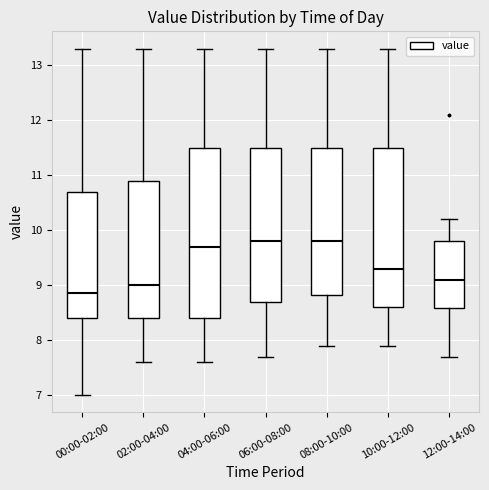

Reading left to right, read every box against the y-axis: the position of its median line, the range the box covers, and the ends of its whiskers. The values are not printed on the chart, so give them approximately, as read against the axis.

00:00-02:00: median 8.9, box 8.4 to 10.7, whiskers 7.0 to 13.3
02:00-04:00: median 9.0, box 8.4 to 10.9, whiskers 7.6 to 13.3
04:00-06:00: median 9.7, box 8.4 to 11.5, whiskers 7.6 to 13.3
06:00-08:00: median 9.8, box 8.7 to 11.5, whiskers 7.7 to 13.3
08:00-10:00: median 9.8, box 8.8 to 11.5, whiskers 7.9 to 13.3
10:00-12:00: median 9.3, box 8.6 to 11.5, whiskers 7.9 to 13.3
12:00-14:00: median 9.1, box 8.6 to 9.8, whiskers 7.7 to 10.2